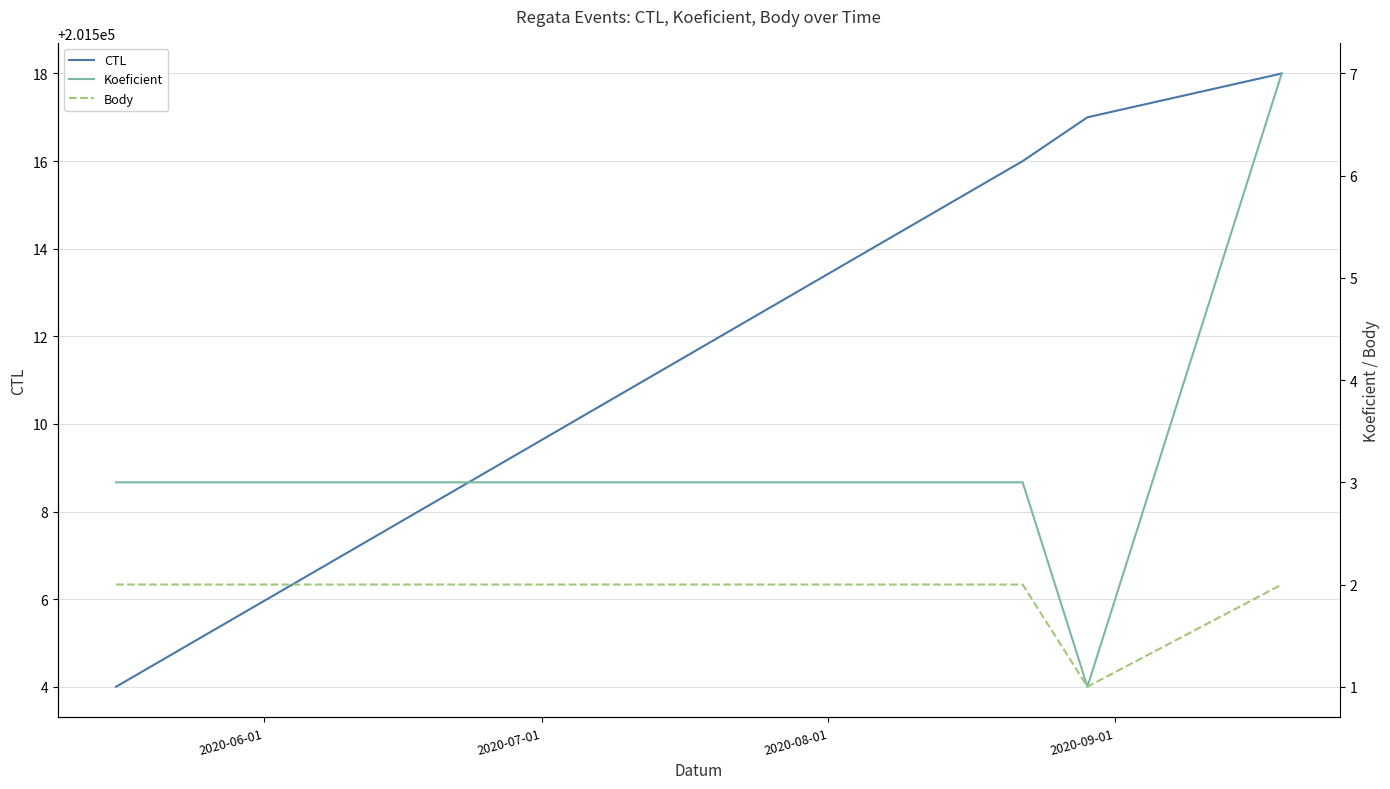

True or false: Body has more than 1 interior local peaks.

False